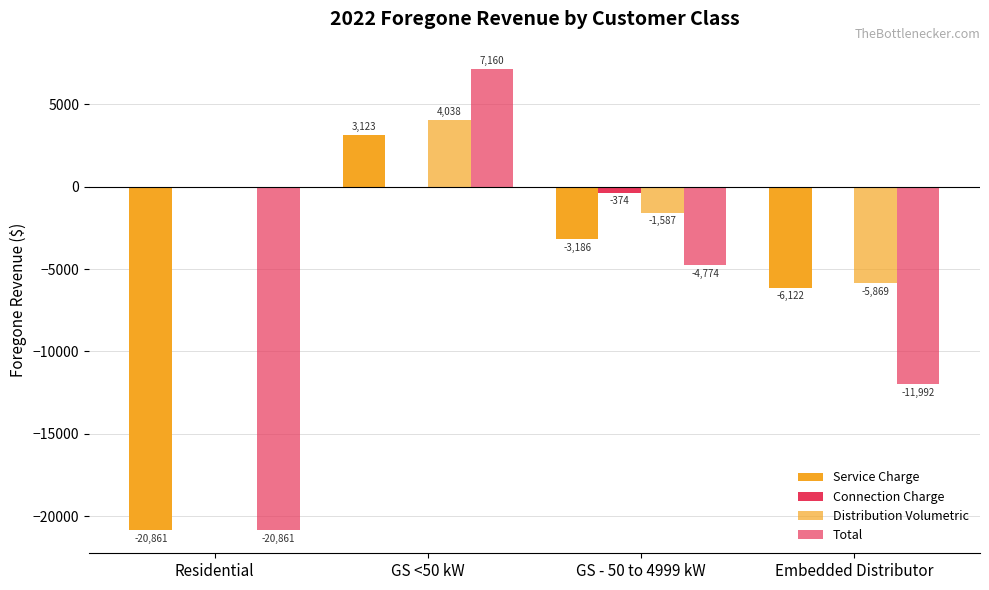

At which category does the chart reach its peak across all series?

GS <50 kW